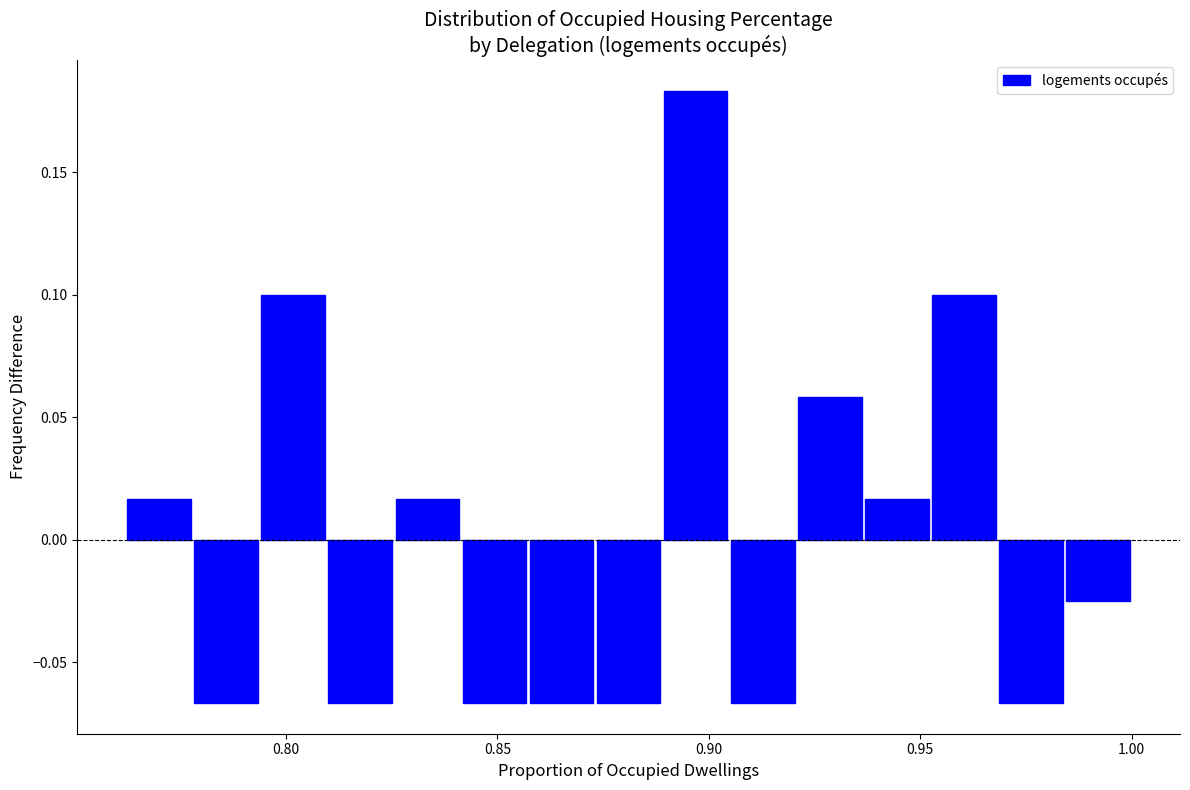

Around what value on the x-axis is the tallest bar? Give the approximate position of its centre, as read against the axis.

0.895